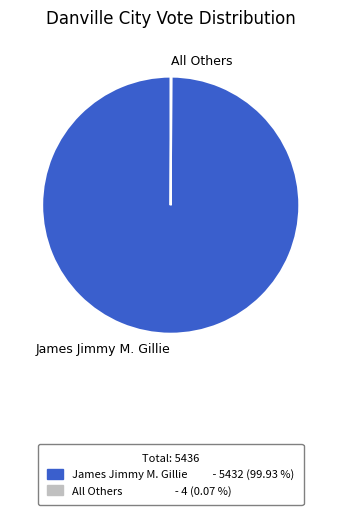

Which category accounts for the majority?

James Jimmy M. Gillie